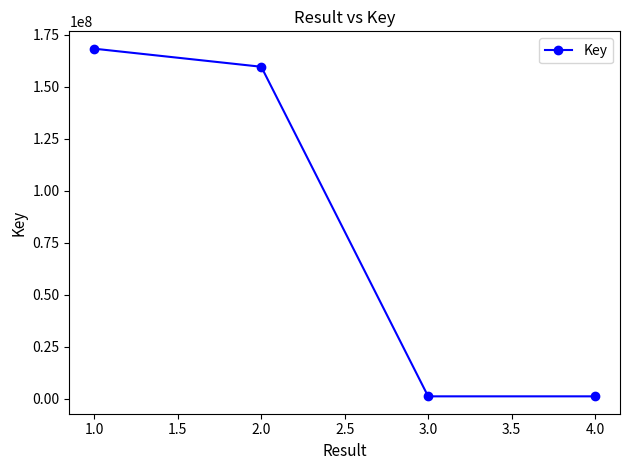

True or false: there are more than 2 points higher than both neighbors.

False